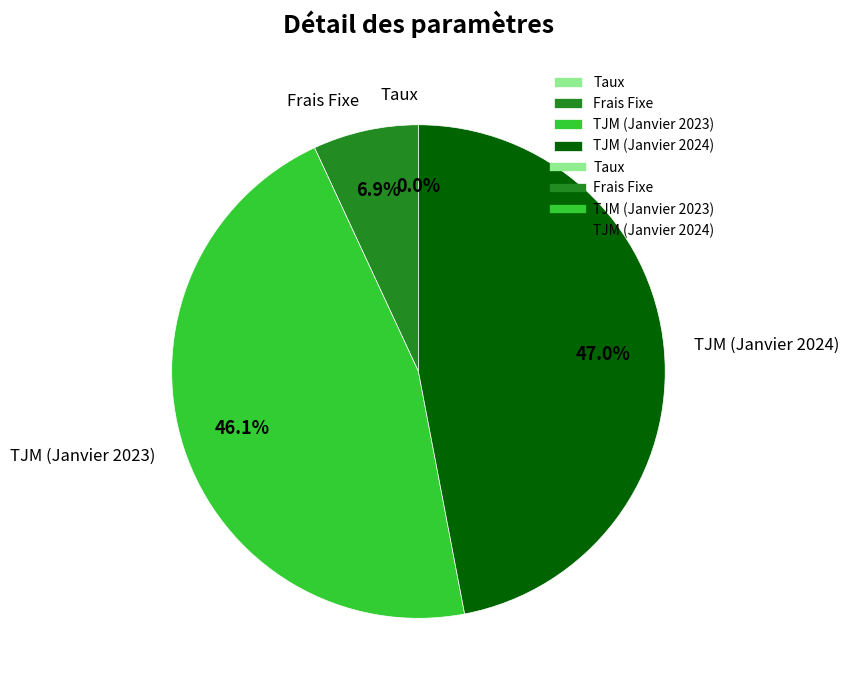

Does any single category account for the majority?

No